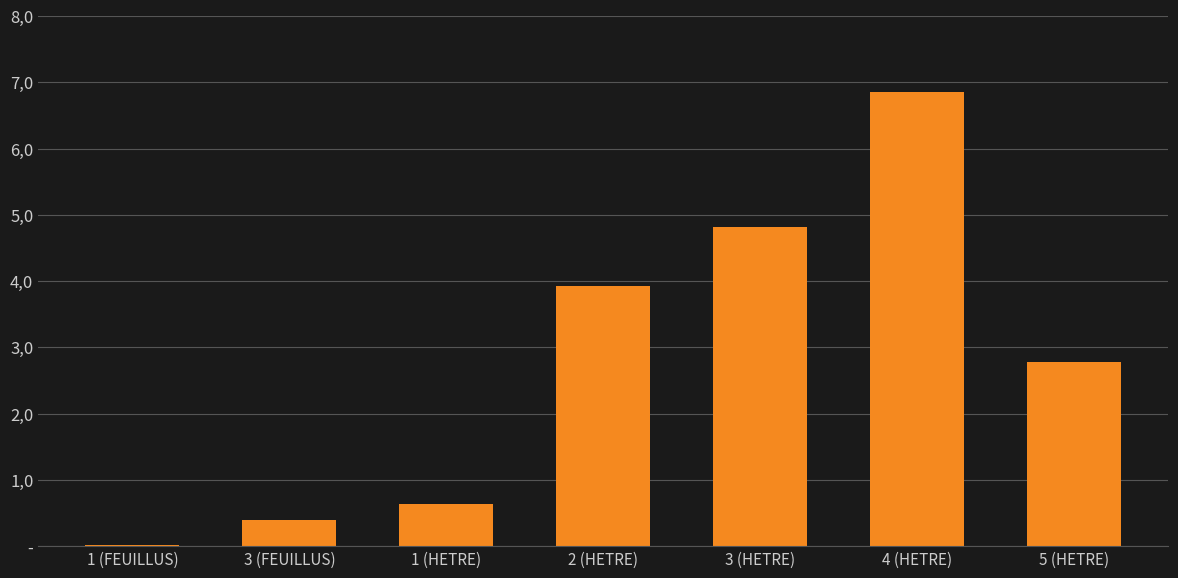

At which label does the data first exceed 2?

2 (HETRE)